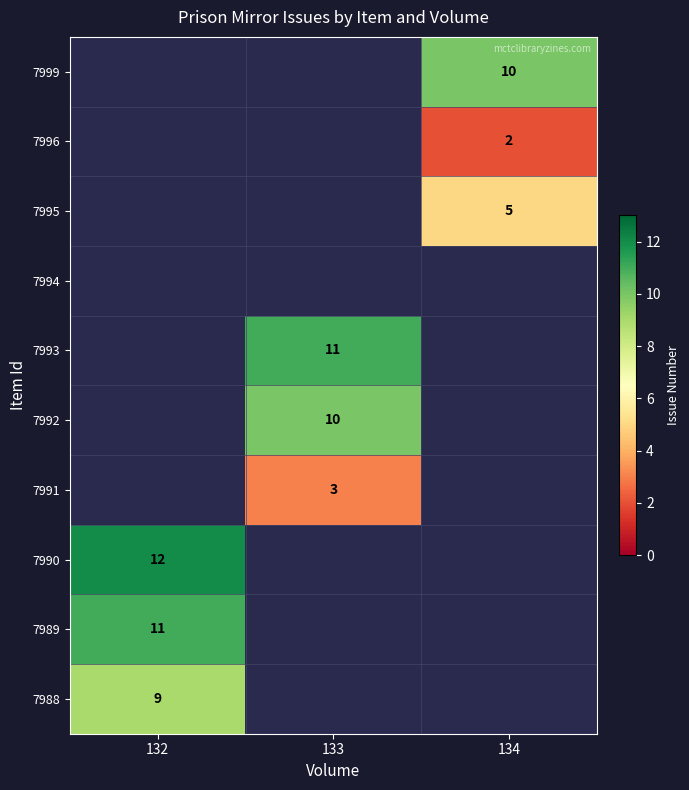

The value of 7992 at 133 is 10. True or false?

True